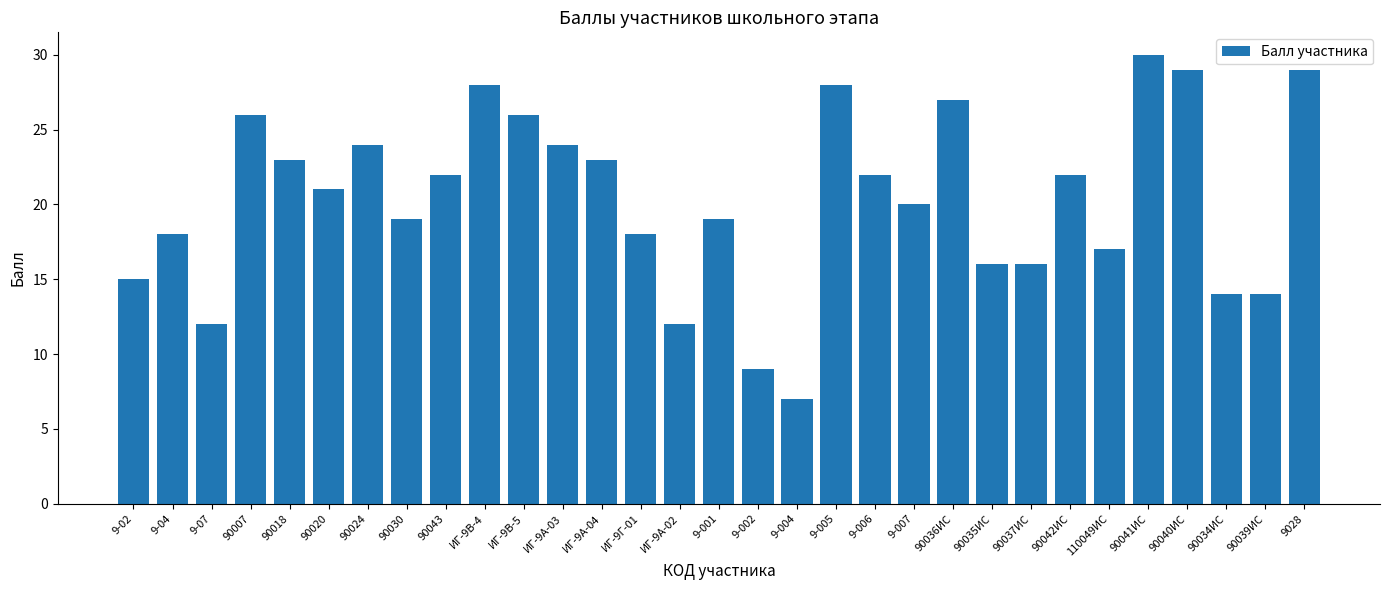

What value does the data have at 90018?

23